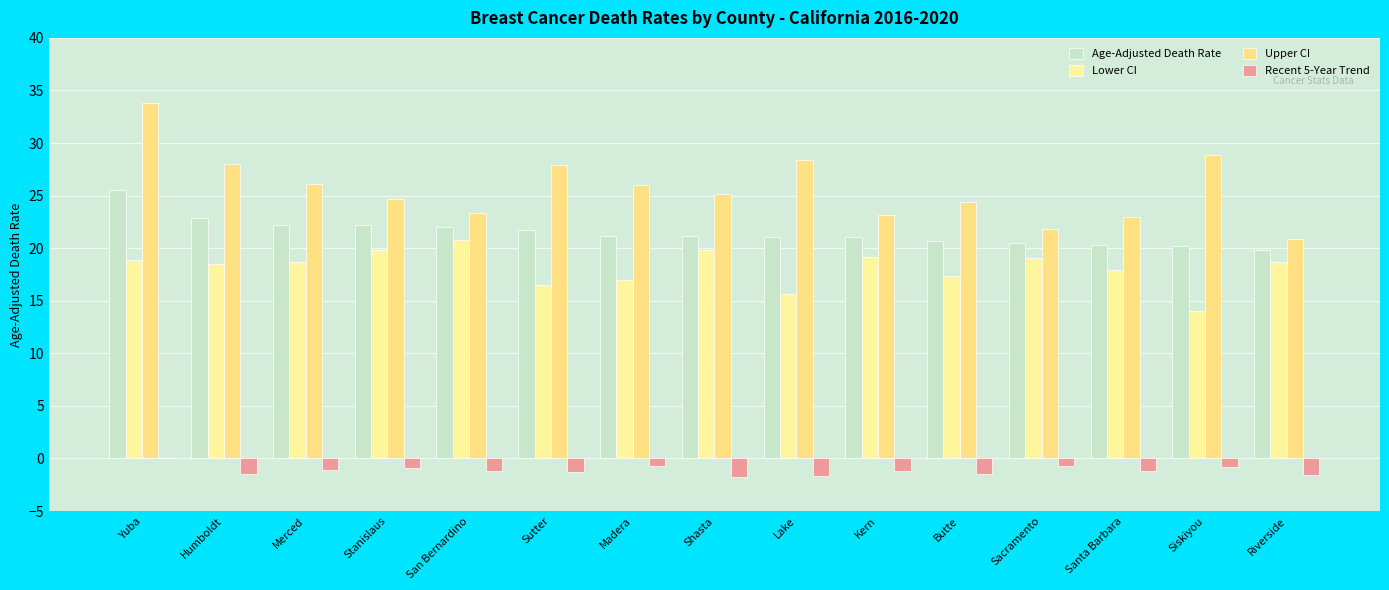

How many distinct data groups are displayed?

4